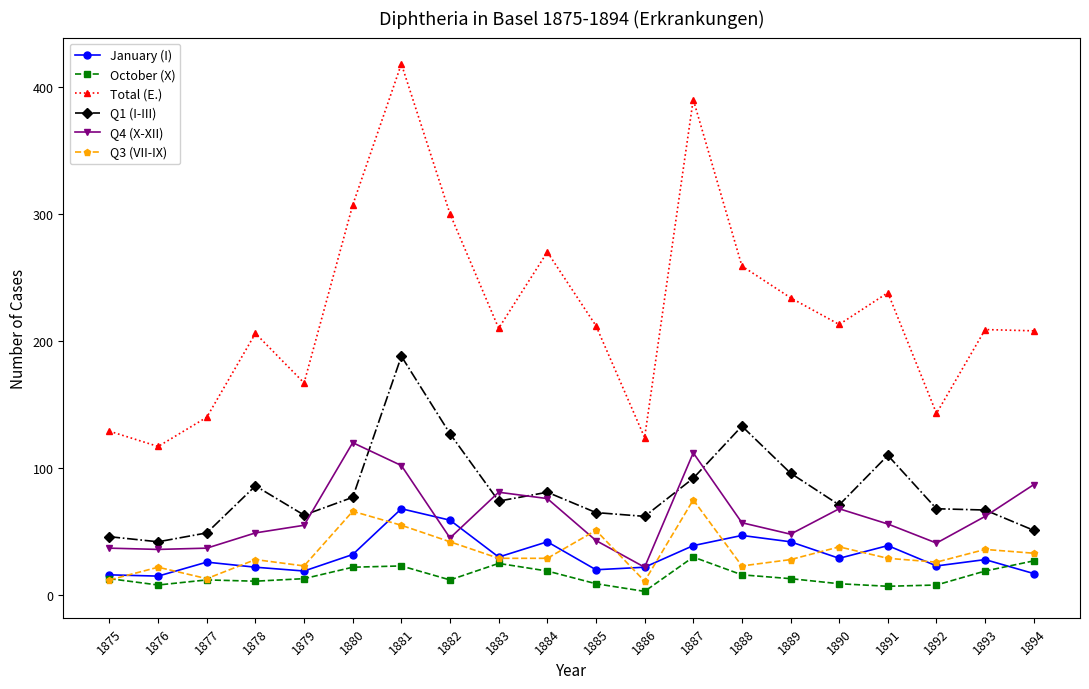

Does the chart display data point markers on the line(s)?

Yes